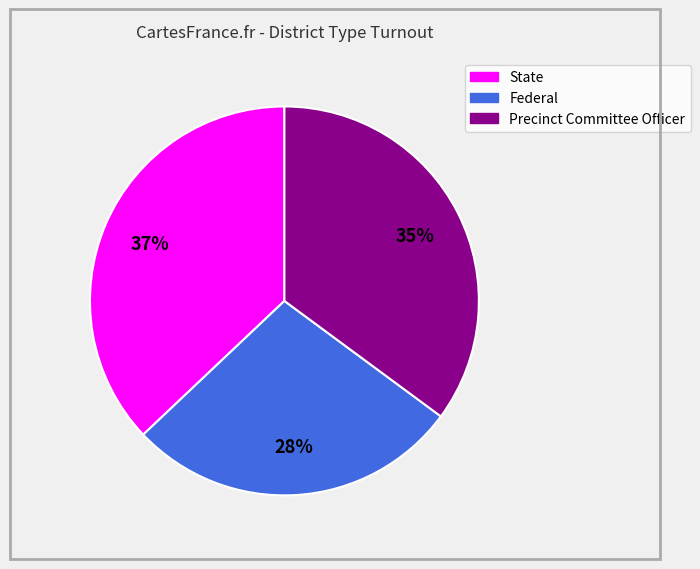

Does Precinct Committee Officer account for over 50% of the chart?

No